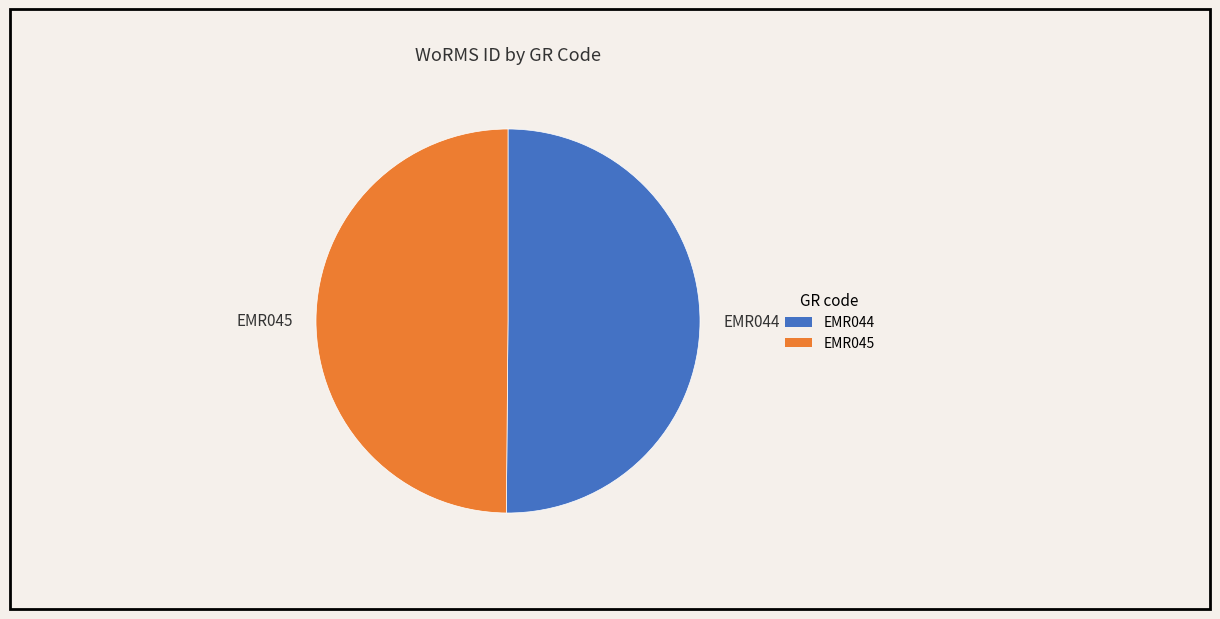

Do EMR044 and EMR045 together represent more than half of the pie?

Yes